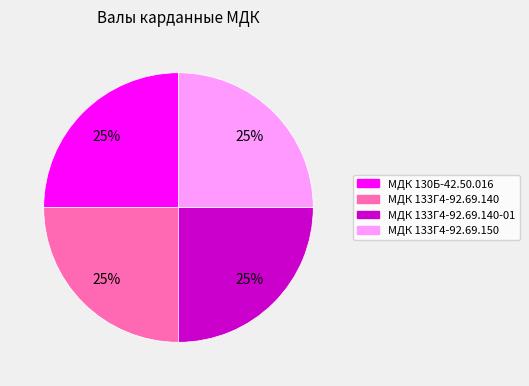

True or false: МДК 133Г4-92.69.150 accounts for 25% of the total.

True